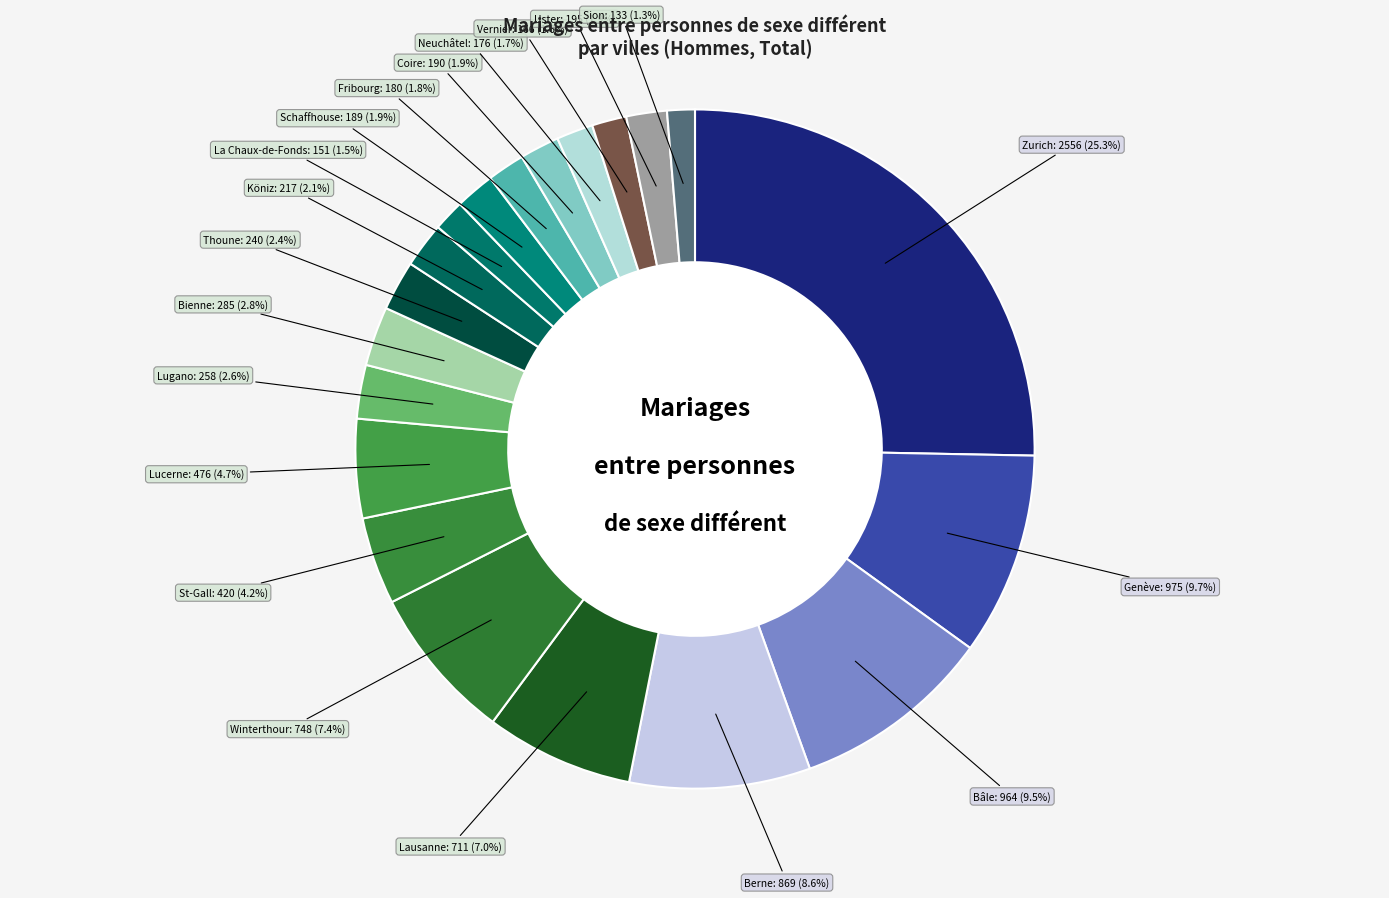

Count the number of slices in the pie.

20